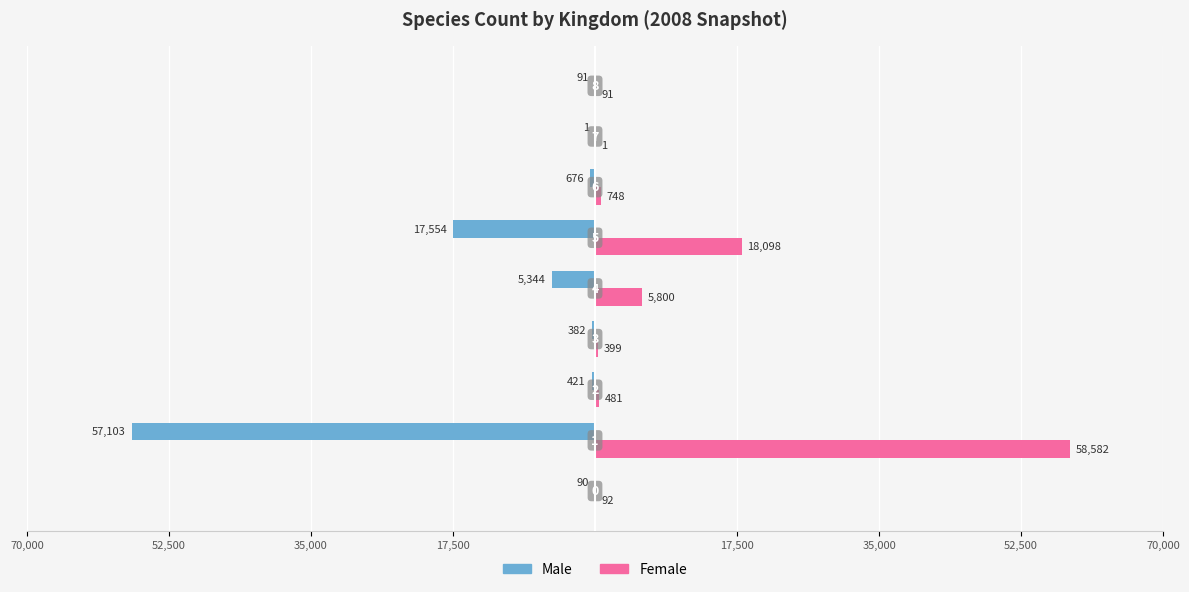

What is the value of the Male bar at the 1st from the left?

-90